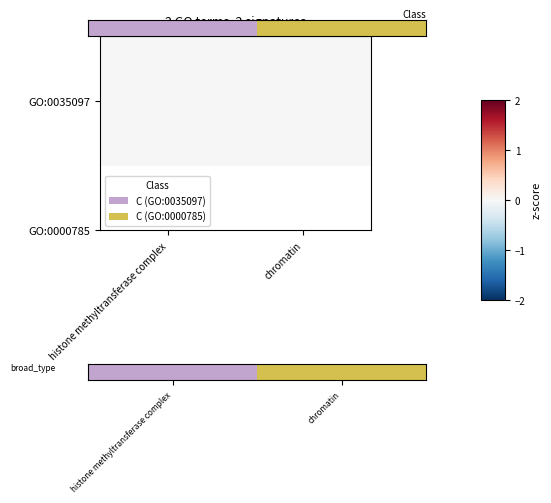

The value of GO:0035097 at histone methyltransferase complex is 0.0. True or false?

True